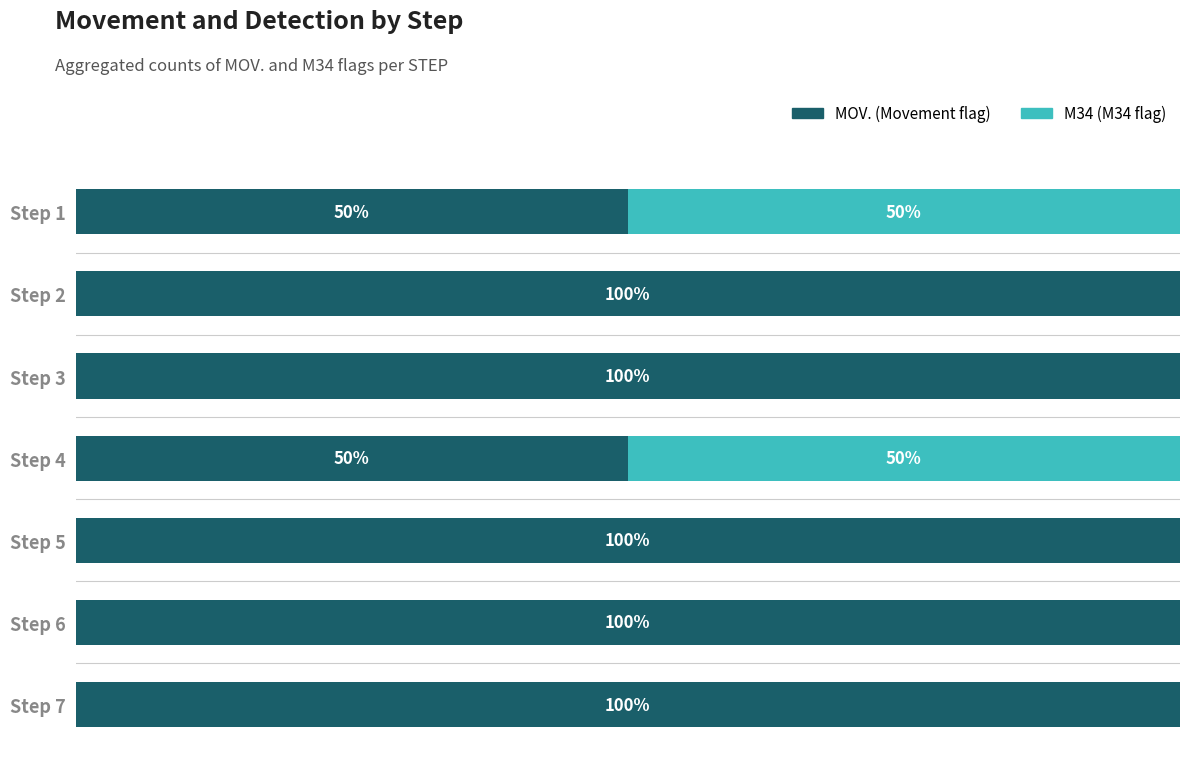

Reading left to right, extract all data points from this chart.

MOV.: 50	100	100	50	100	100	100
M34: 50	0	0	50	0	0	0